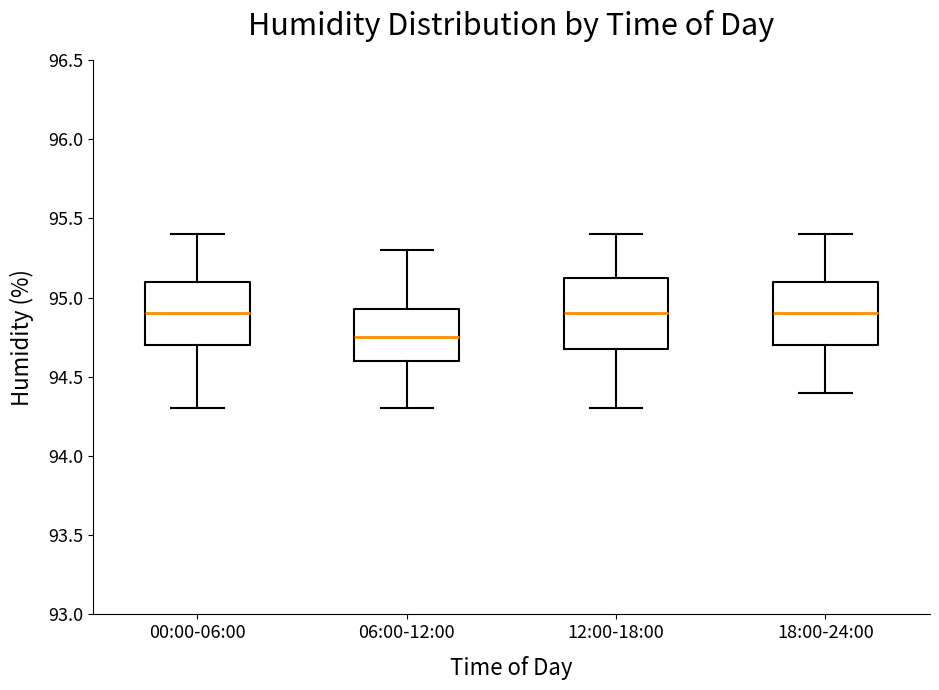

Which box's median line is the lowest?

06:00-12:00